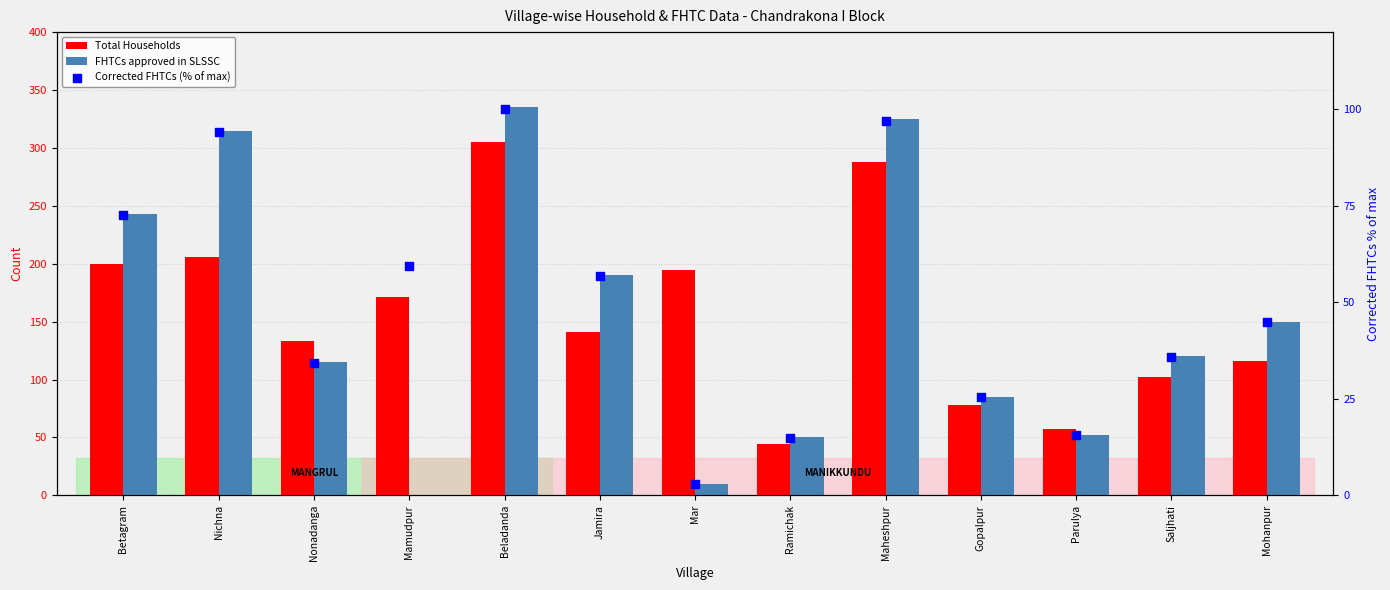

Which series has the largest Y range (max minus min)?

FHTCs approved in SLSSC